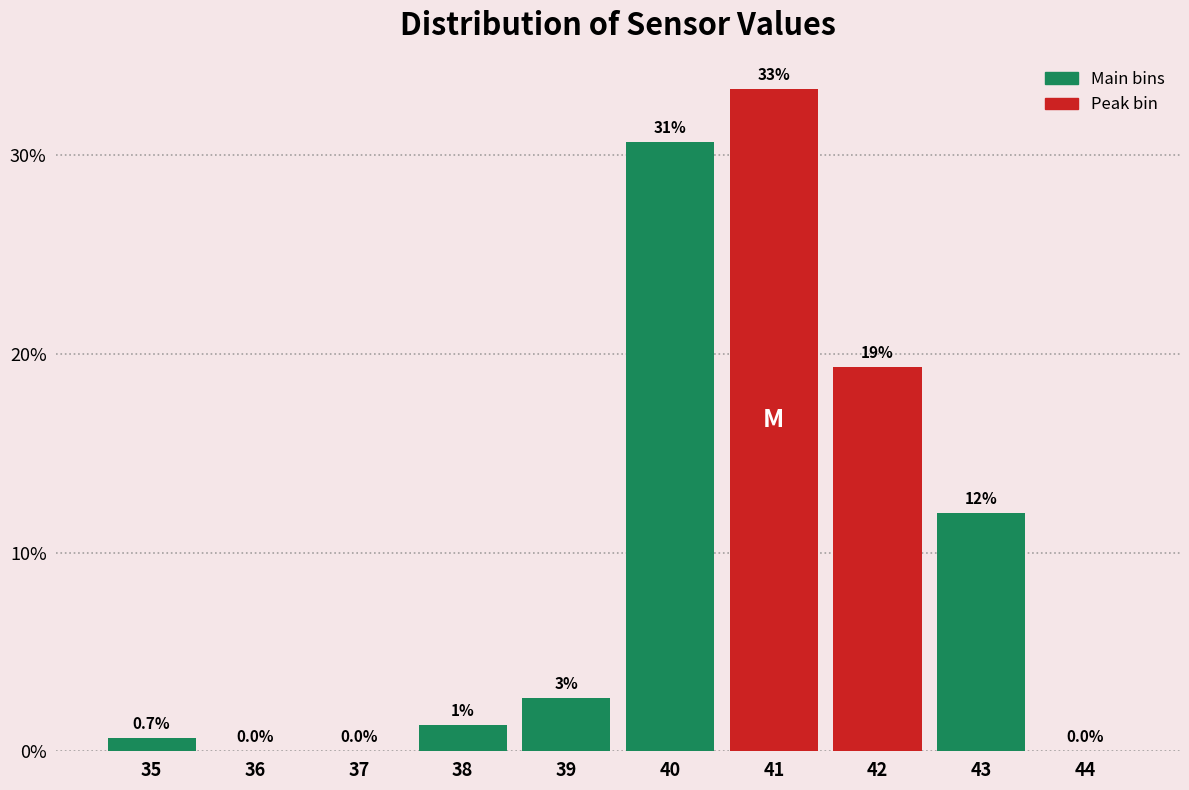

What is the maximum value shown in the chart?

33.3